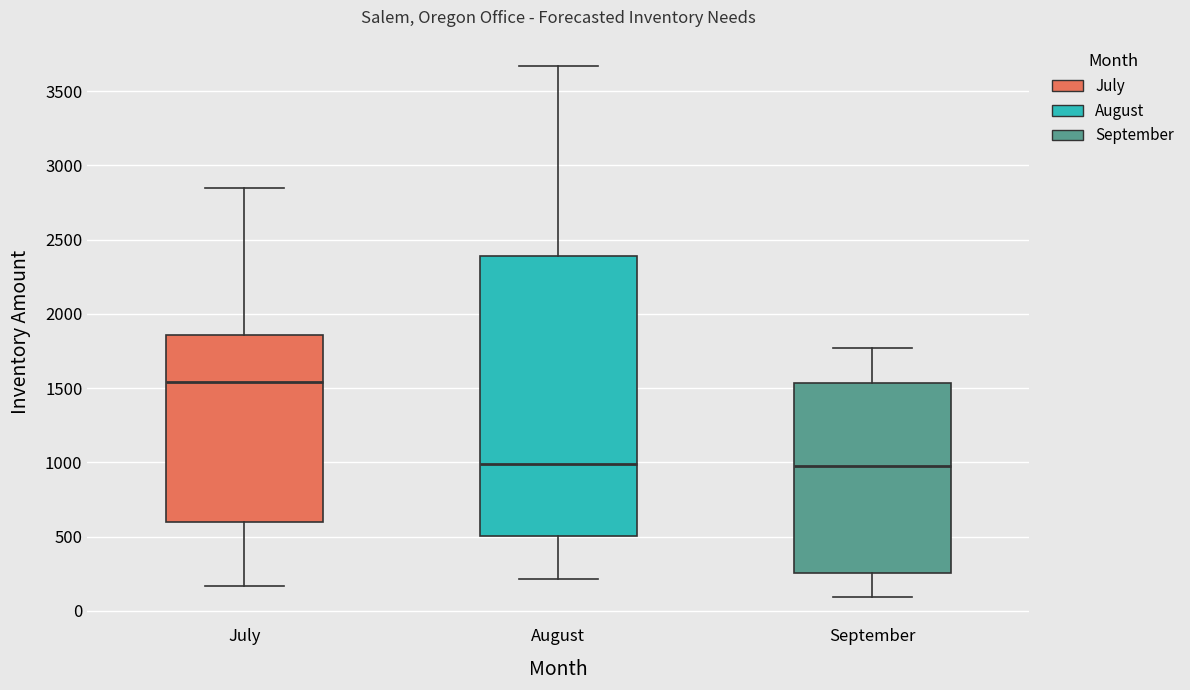

Reading left to right, transcribe this box plot: for each box, give where its median line is, the range the box spans, and where its two whiskers end, as read against the y-axis. The values are not printed on the chart, so give them approximately, as read against the axis.

July: median 1550, box 600 to 1850, whiskers 150 to 2850
August: median 1000, box 500 to 2400, whiskers 200 to 3650
September: median 950, box 250 to 1550, whiskers 100 to 1750